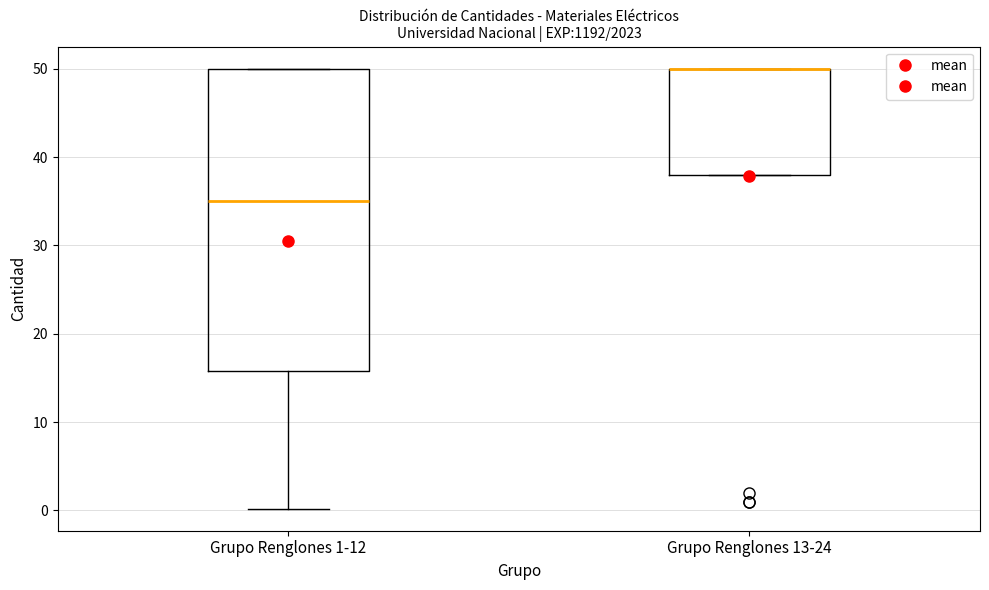

Reading left to right, read every box against the y-axis: the position of its median line, the range the box covers, and the ends of its whiskers. The values are not printed on the chart, so give them approximately, as read against the axis.

Grupo Renglones 1-12: median 35, box 16 to 50, whiskers 0 to 50
Grupo Renglones 13-24: median 50 (drawn on the box's upper edge), box 38 to 50, whiskers 38 to 50